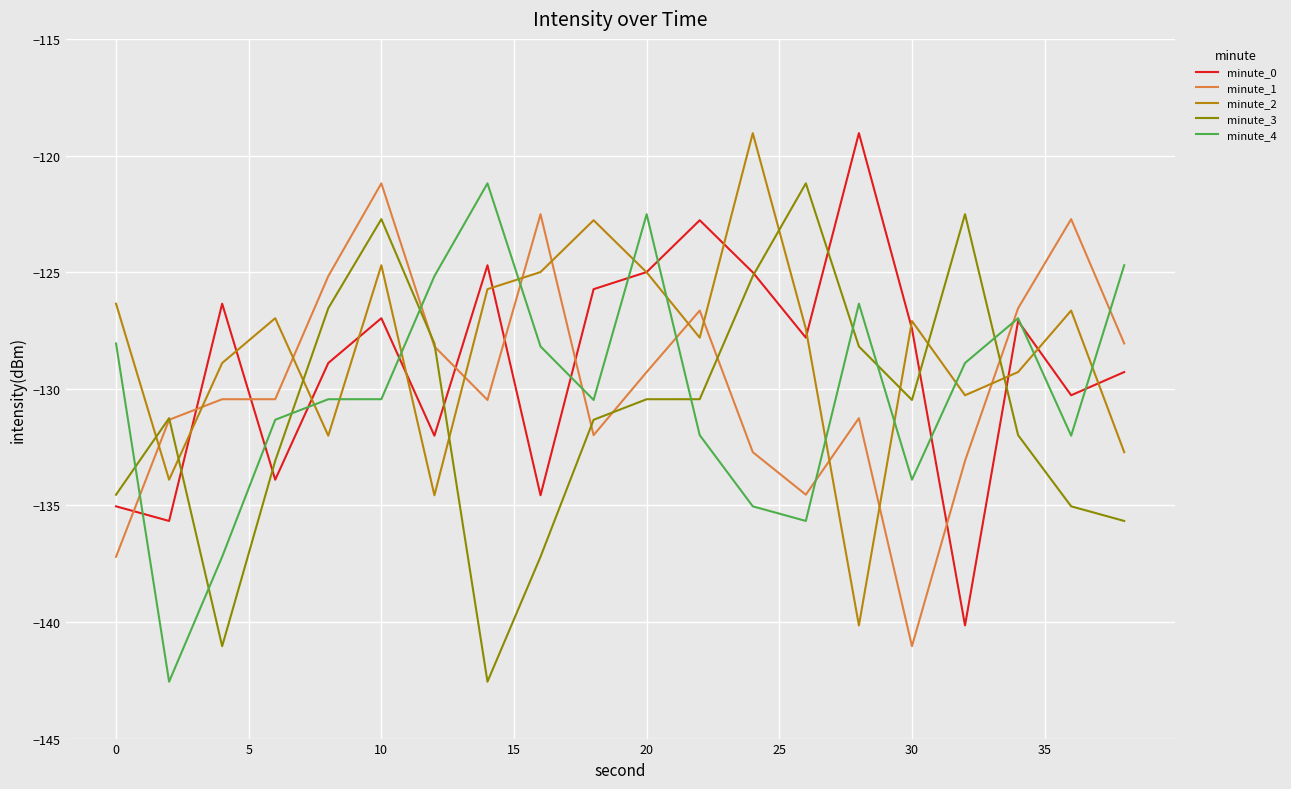

How many times do minute_3 and minute_2 cross each other?

8